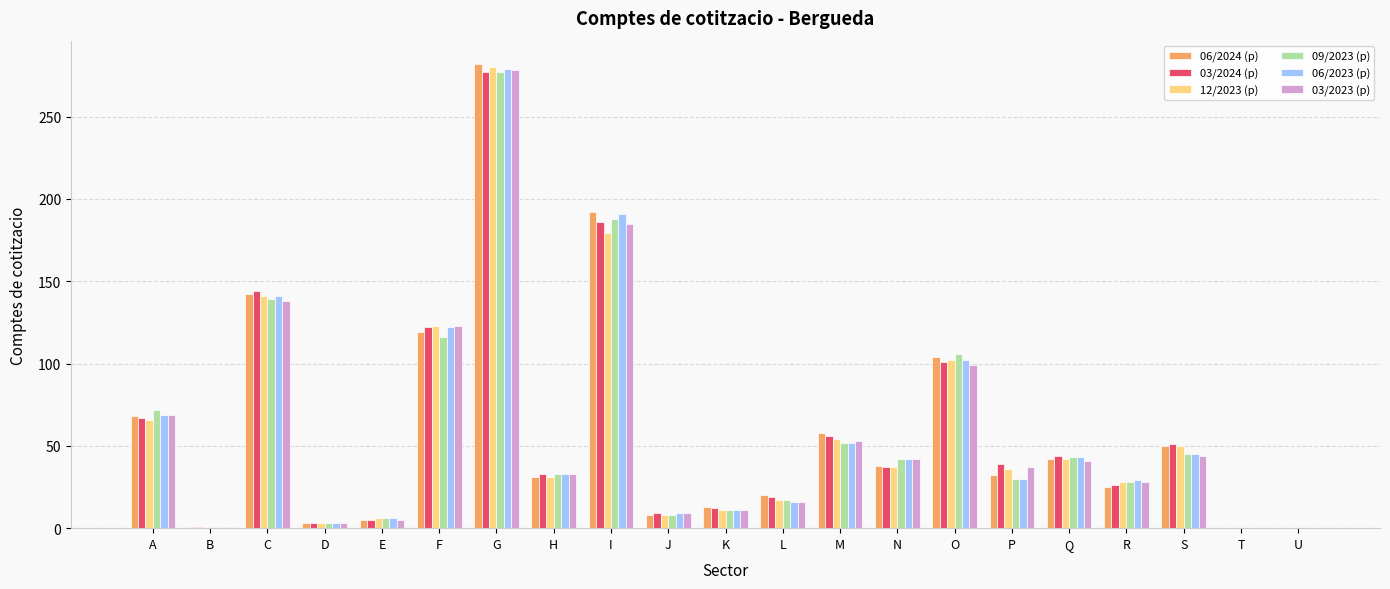

Are the bars horizontal?

No